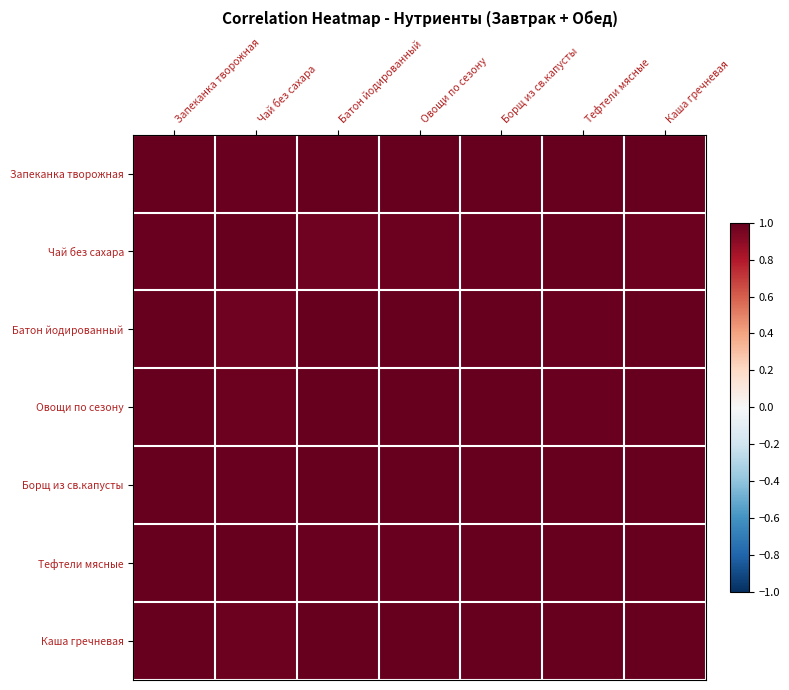

Count the number of data series in this chart.

7